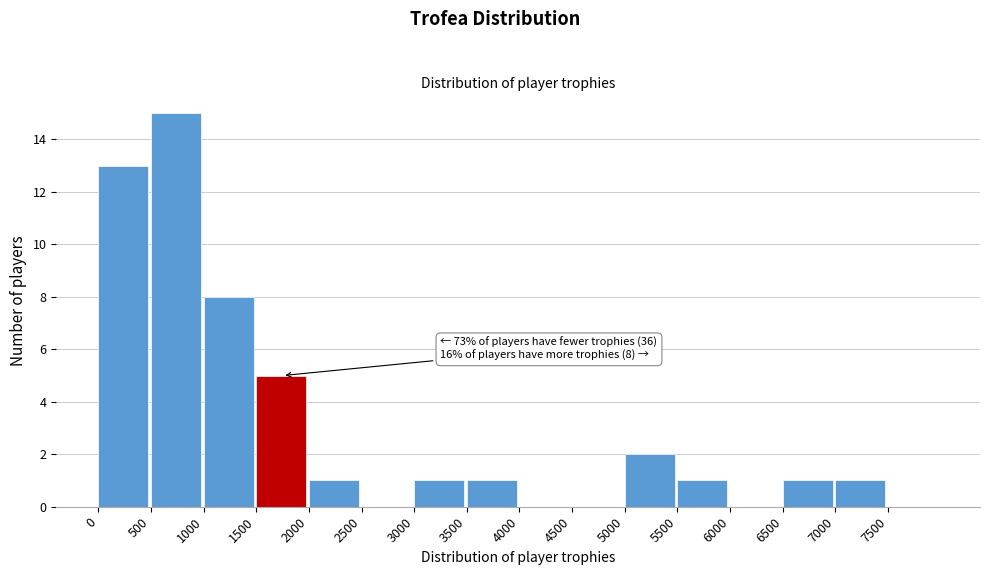

Over which range of the x-axis is the bar tallest?

500 to 1000